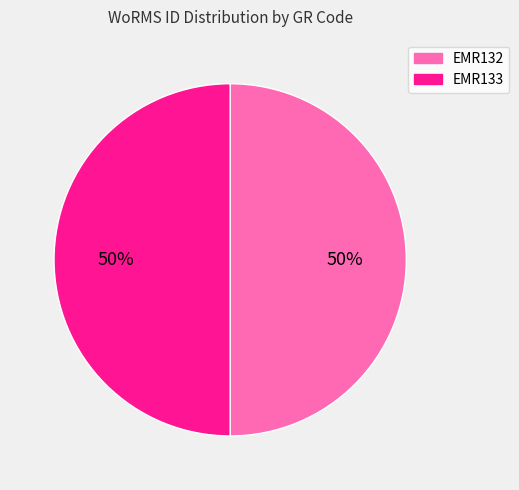

Combined, do EMR132 and EMR133 account for over 50%?

Yes